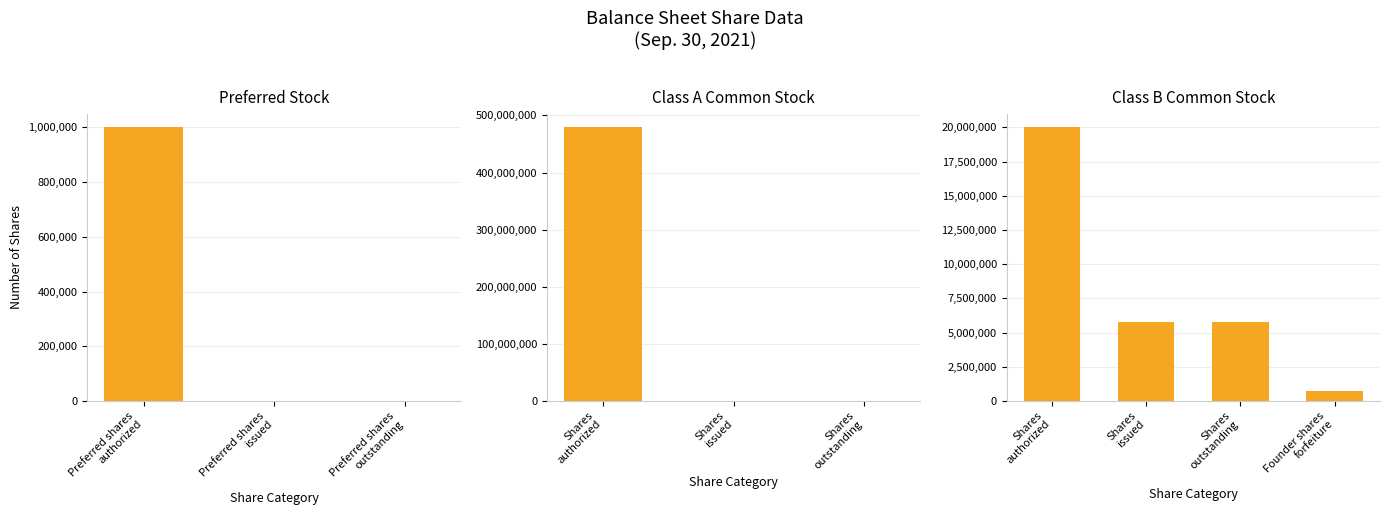

What is the label of the 2nd bar from the right?

Class B
shares outstanding